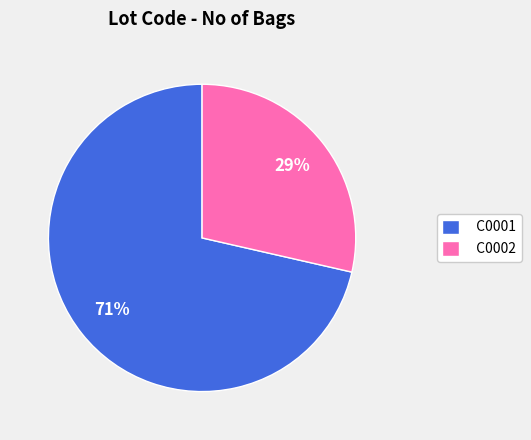

How many segments does this pie chart have?

2